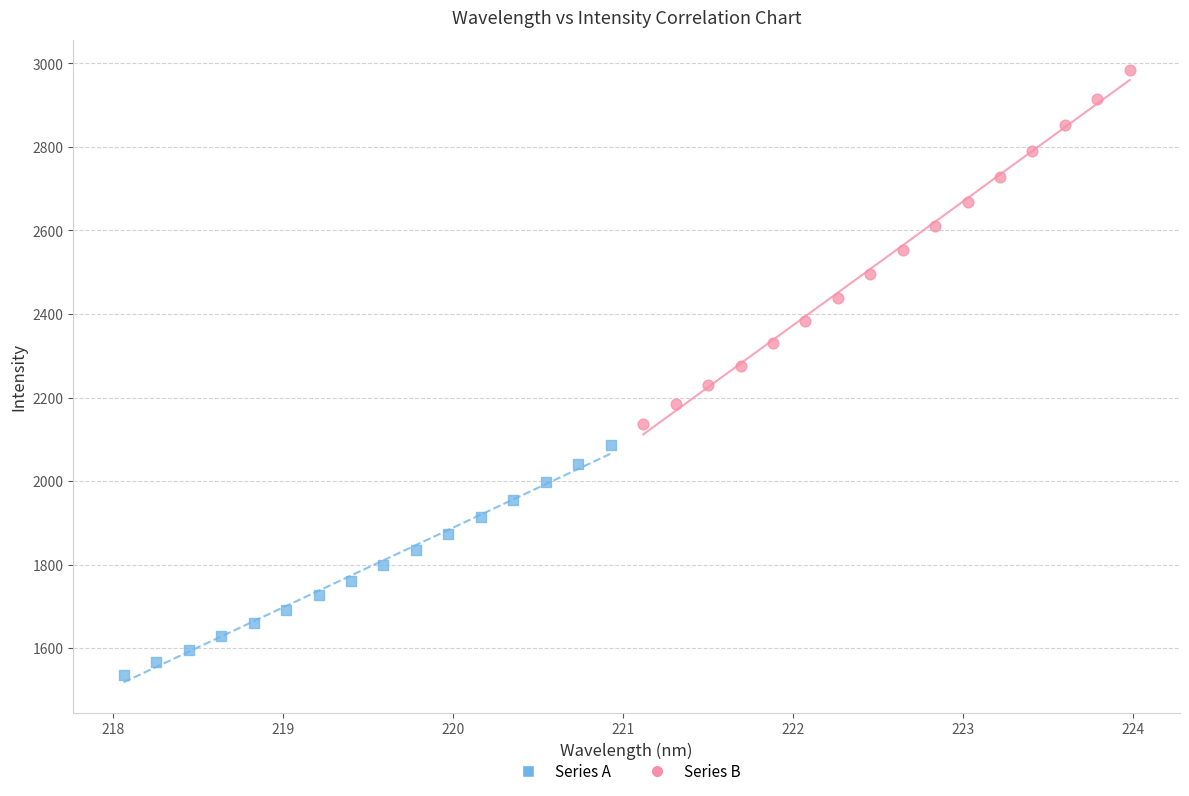

Which series reaches the minimum Y coordinate?

Series A